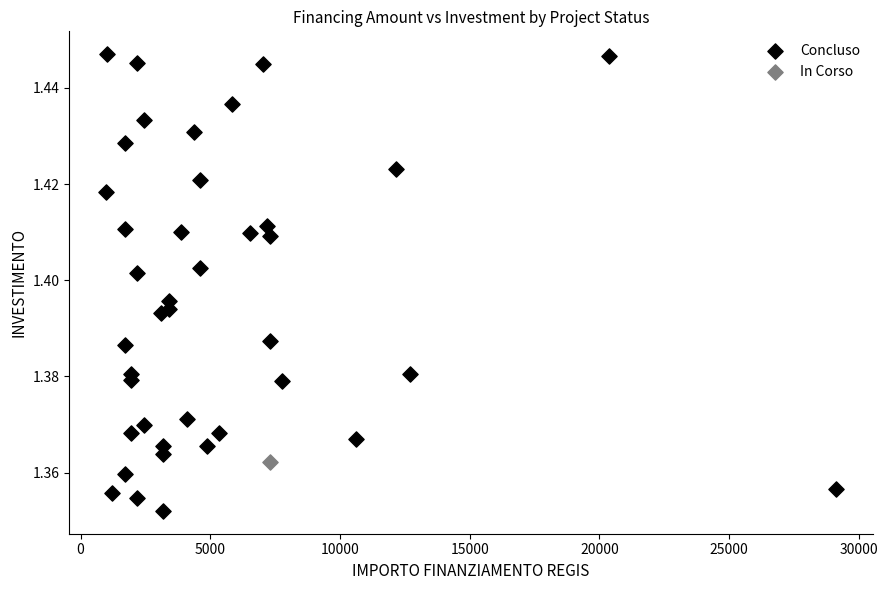

What are all the series names shown in the legend?

Concluso, In Corso